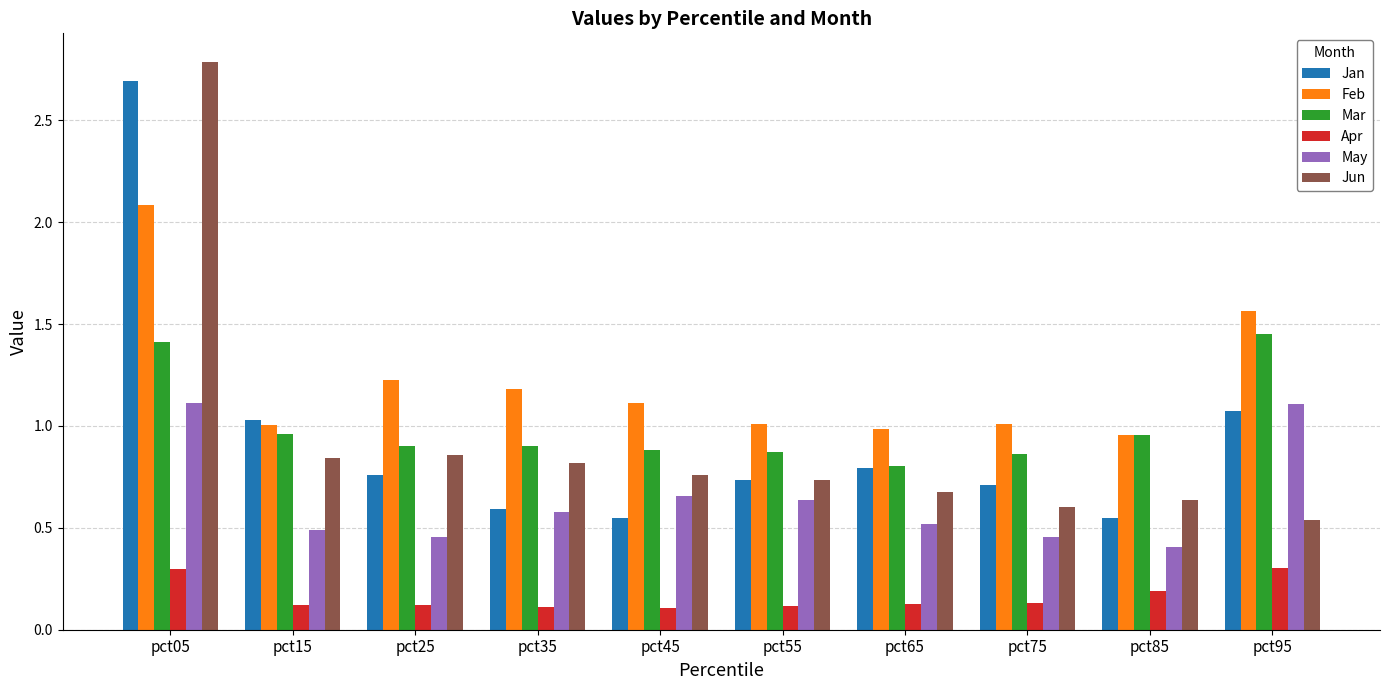

What is the difference between the maximum and minimum values in the Apr series?

0.2